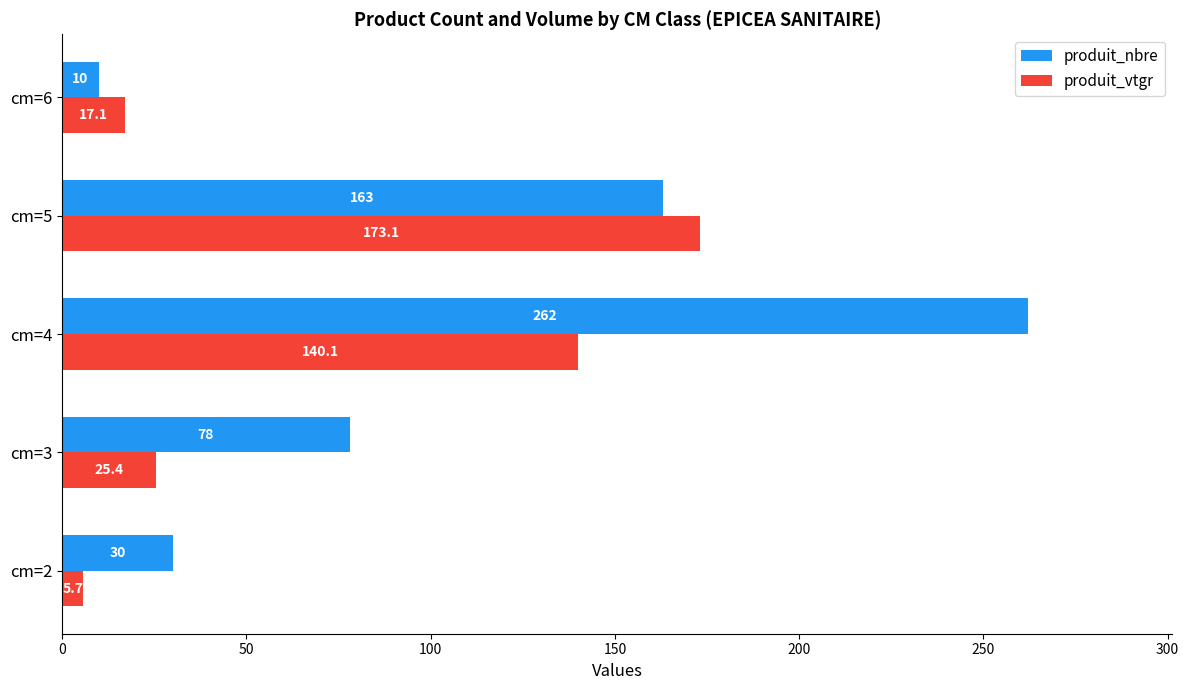

Rank the series by their maximum value, from lowest to highest.

produit_vtgr, produit_nbre